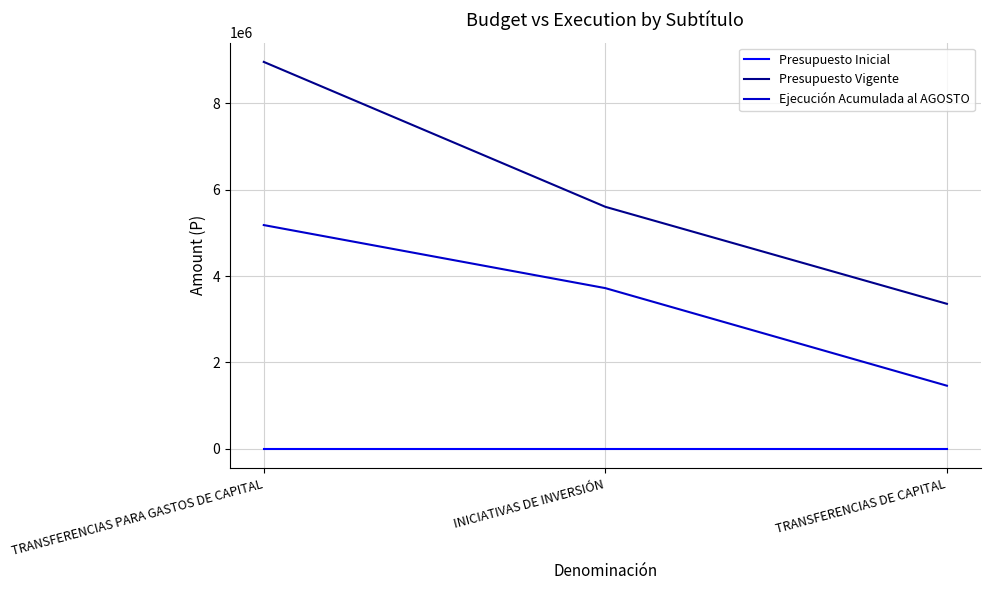

At TRANSFERENCIAS PARA GASTOS DE CAPITAL, list the series in order from largest to smallest.

Presupuesto Vigente, Ejecución Acumulada al AGOSTO, Presupuesto Inicial